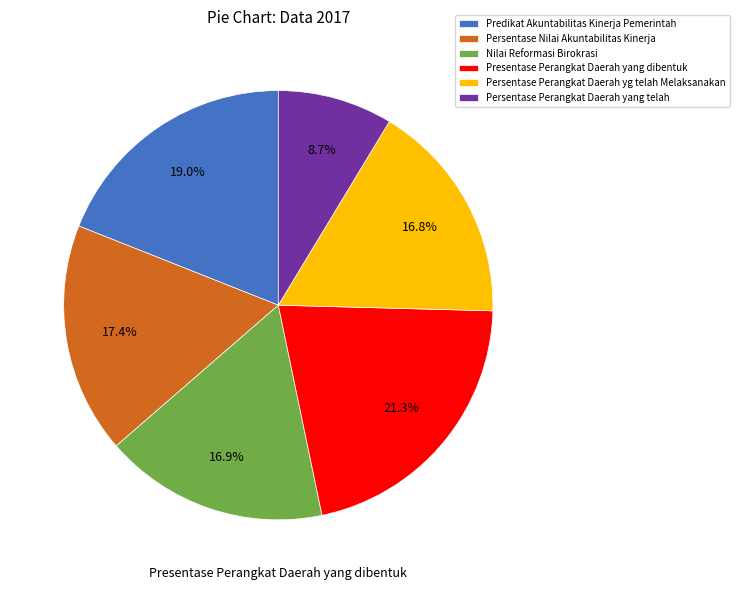

Count the number of slices in the pie.

6